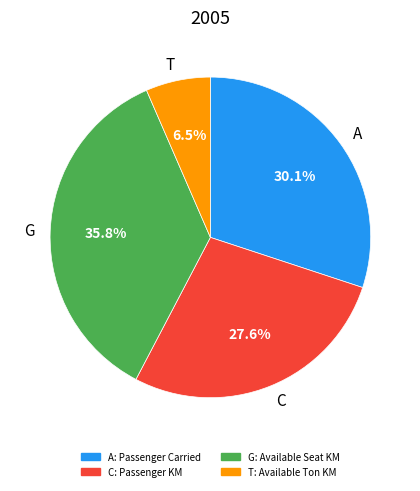

Is the sum of T and G greater than half?

No